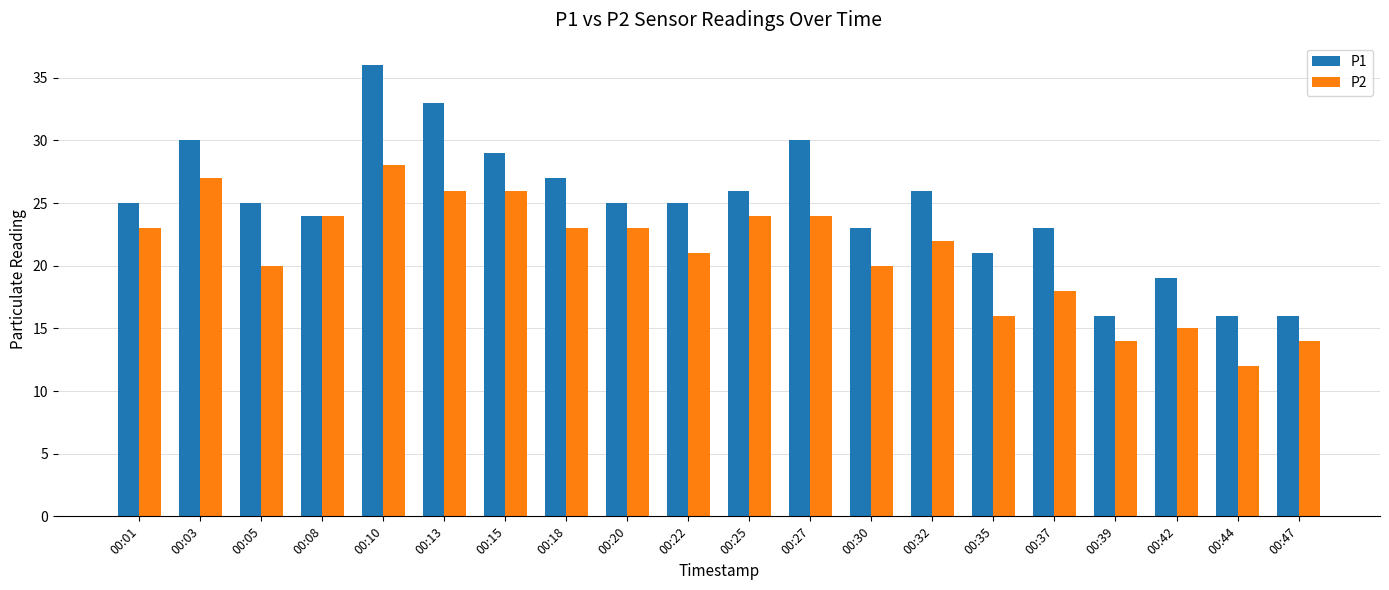

Which series changed the most between 00:05 and 00:32?

P2